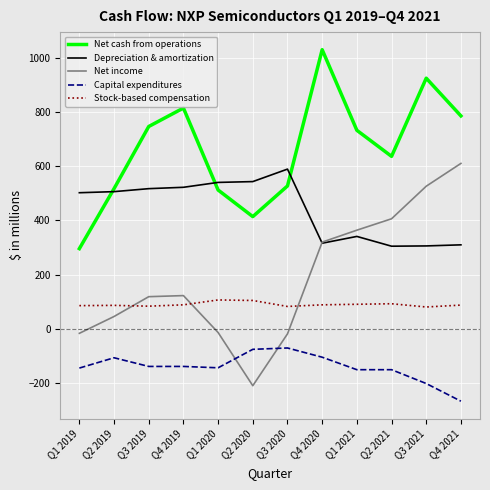

What is the difference between the second highest and second lowest values in the Stock-based compensation series?

22